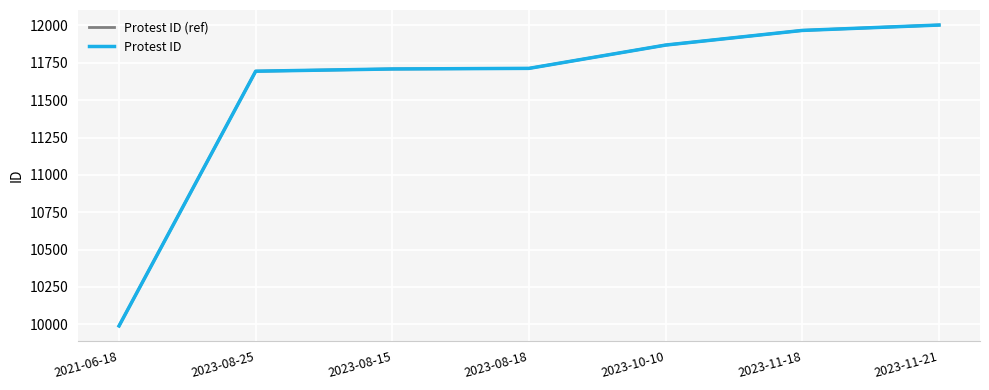

The Protest ID series shows 3743 at 2023-11-18. True or false?

False